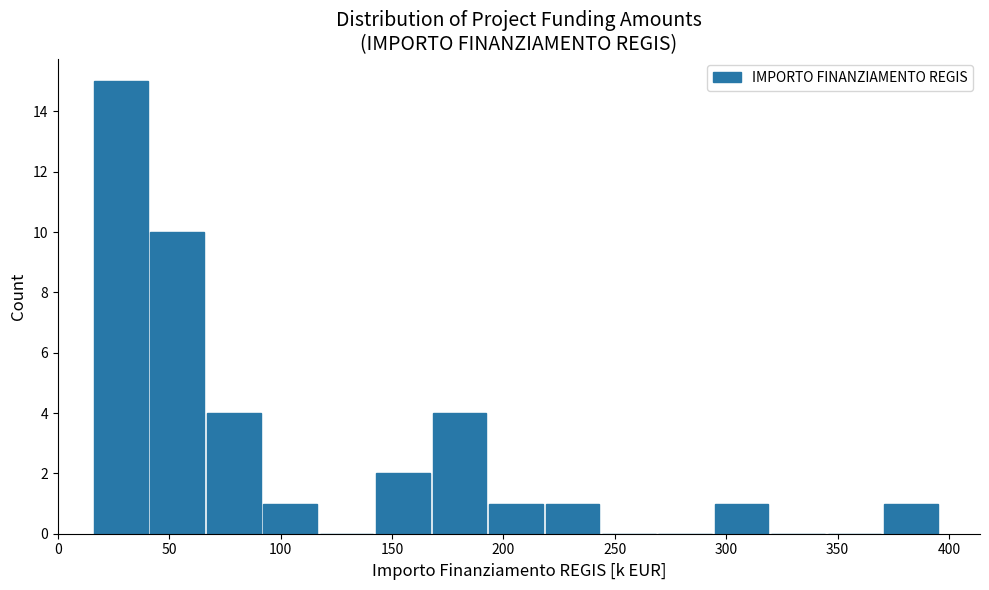

Reading left to right, list every bar in this chart as the range it spans on the x-axis followed by its height. Neither the bar edges nor the heights are printed on the chart, so give them approximately, as read against the axes.

15 to 40: 15
40 to 65: 10
65 to 90: 4
90 to 115: 1
115 to 140: 0
140 to 170: 2
170 to 195: 4
195 to 220: 1
220 to 245: 1
245 to 270: 0
270 to 295: 0
295 to 320: 1
320 to 345: 0
345 to 370: 0
370 to 395: 1